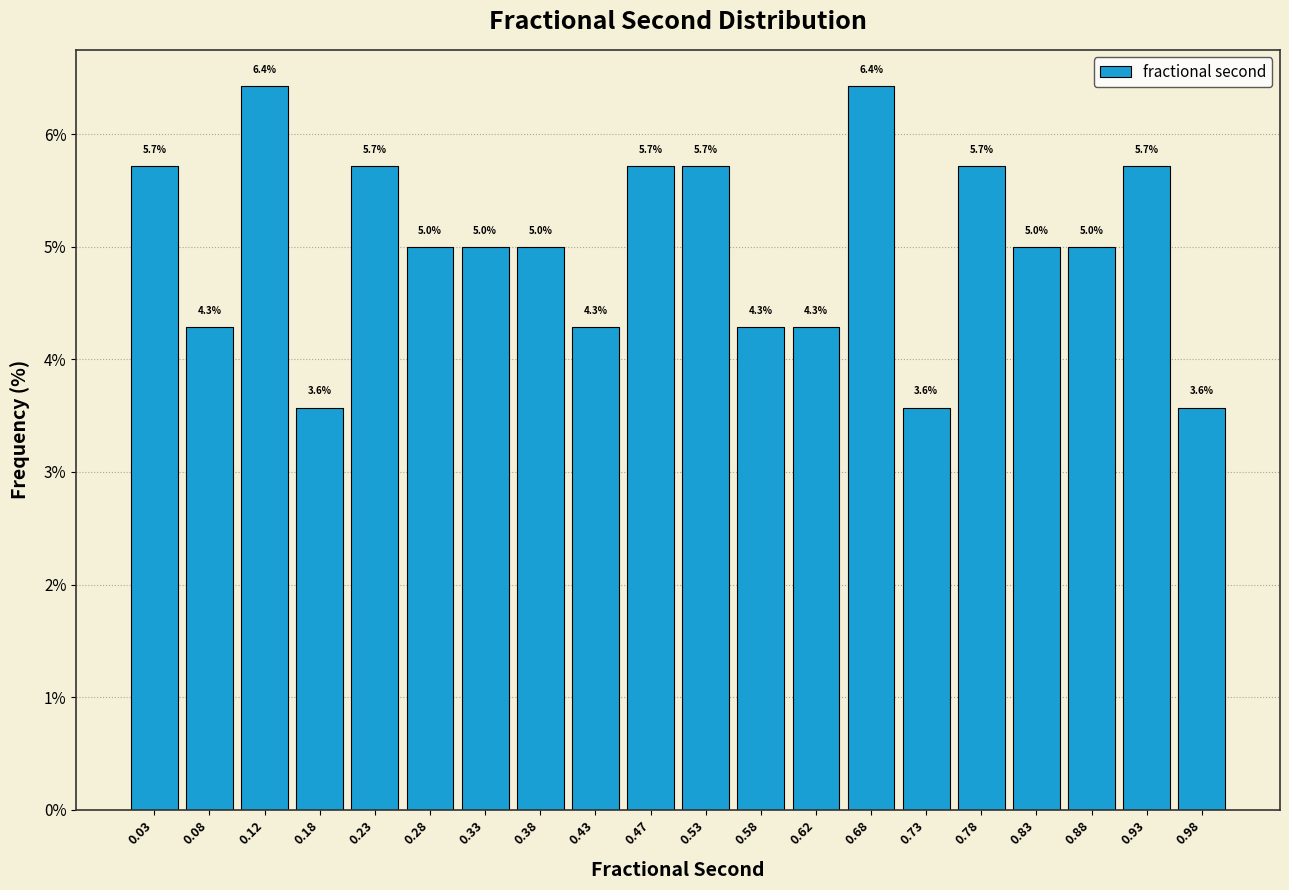

Reading left to right, transcribe this chart: for each bar, give the range it covers on the x-axis and its height.

0.00 to 0.05: 5.7
0.05 to 0.10: 4.3
0.10 to 0.15: 6.4
0.15 to 0.20: 3.6
0.20 to 0.25: 5.7
0.25 to 0.30: 5.0
0.30 to 0.35: 5.0
0.35 to 0.40: 5.0
0.40 to 0.45: 4.3
0.45 to 0.50: 5.7
0.50 to 0.55: 5.7
0.55 to 0.60: 4.3
0.60 to 0.65: 4.3
0.65 to 0.70: 6.4
0.70 to 0.75: 3.6
0.75 to 0.80: 5.7
0.80 to 0.85: 5.0
0.85 to 0.90: 5.0
0.90 to 0.95: 5.7
0.95 to 1.00: 3.6